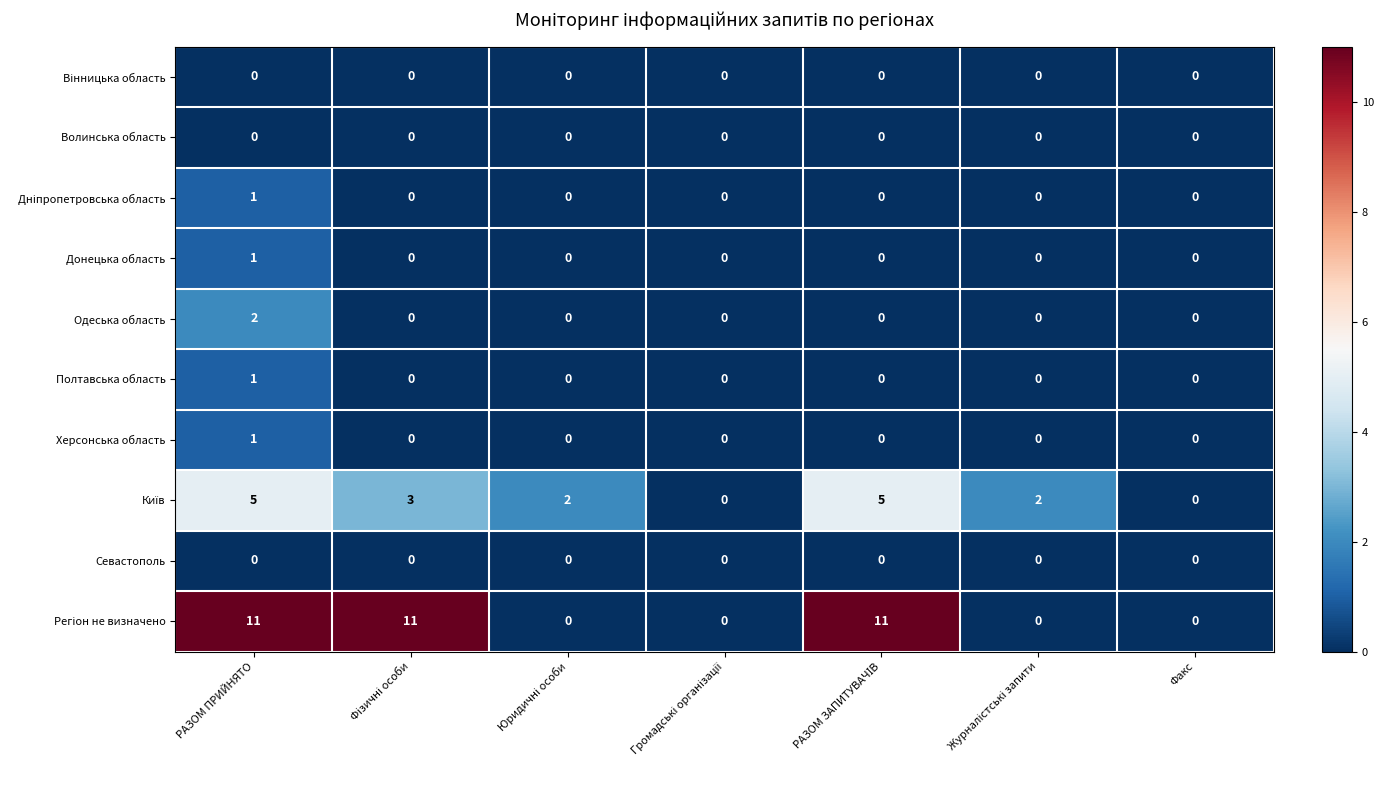

At which category is the sum across all series the highest?

РАЗОМ ПРИЙНЯТО